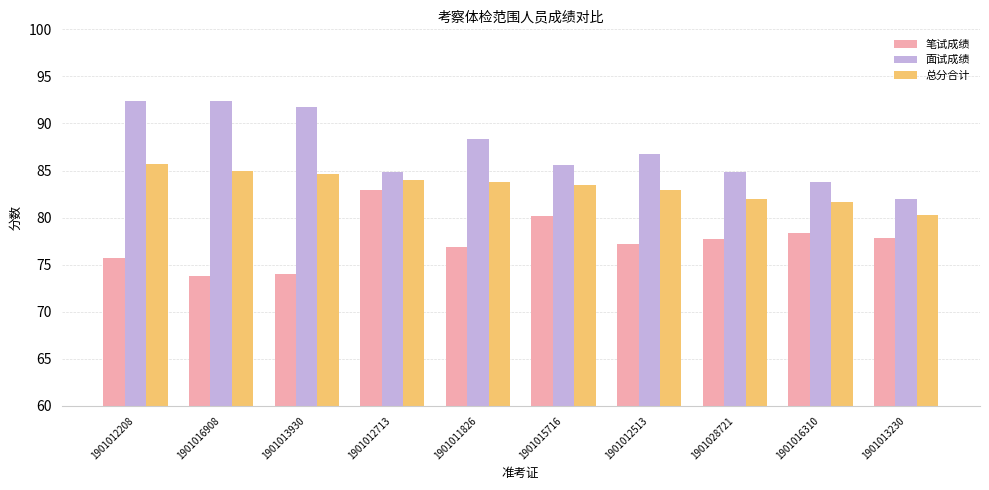

At how many categories does at least one series exceed 81?

10